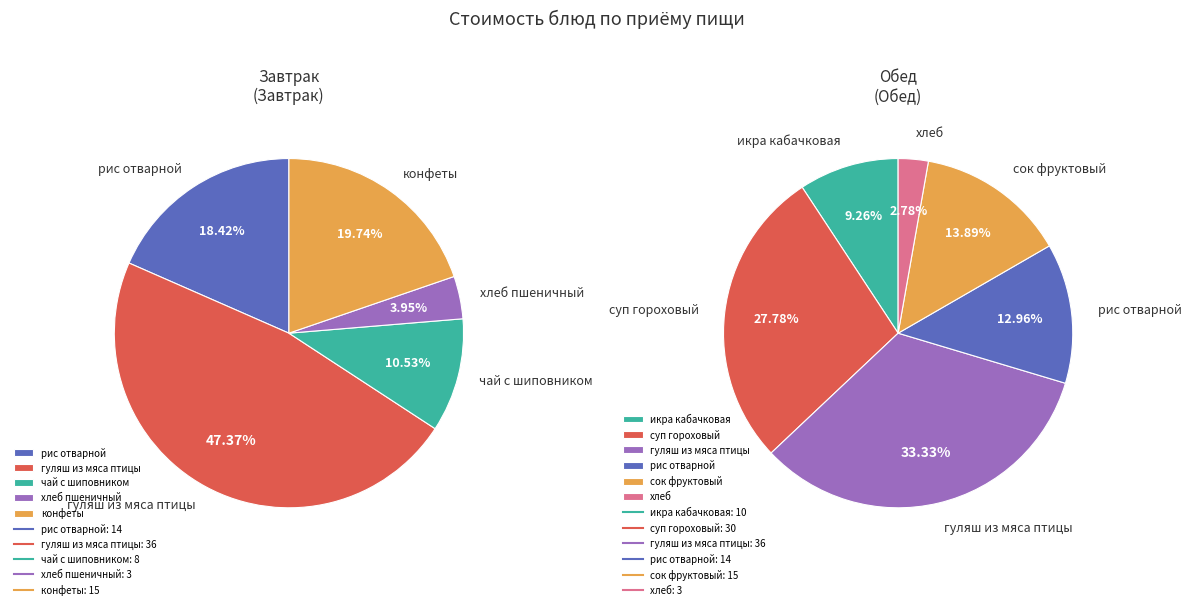

Which category has the smallest portion of the pie?

хлеб пшеничный (Завтрак)